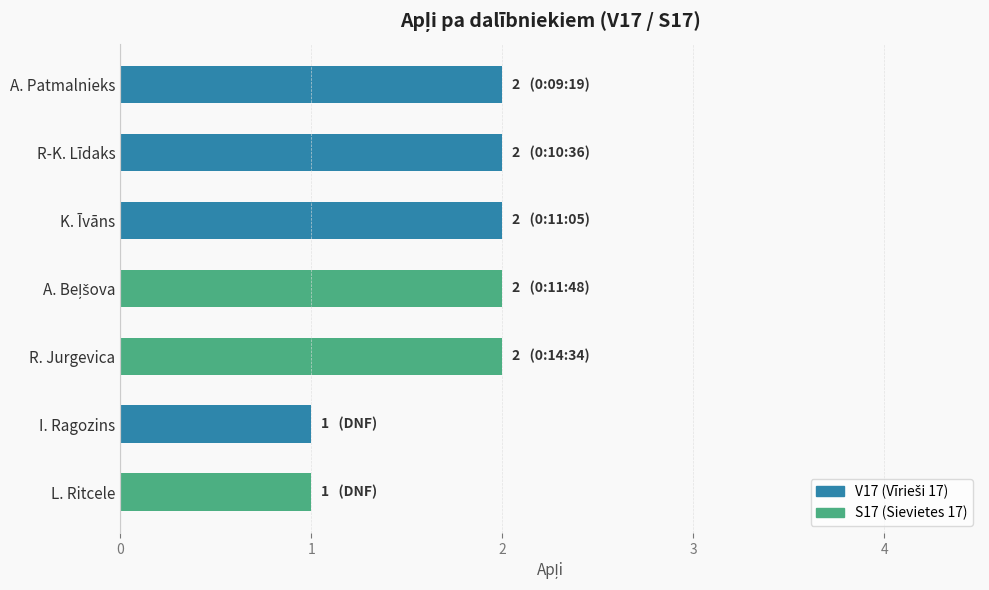

What is the difference between the maximum and minimum values?

1